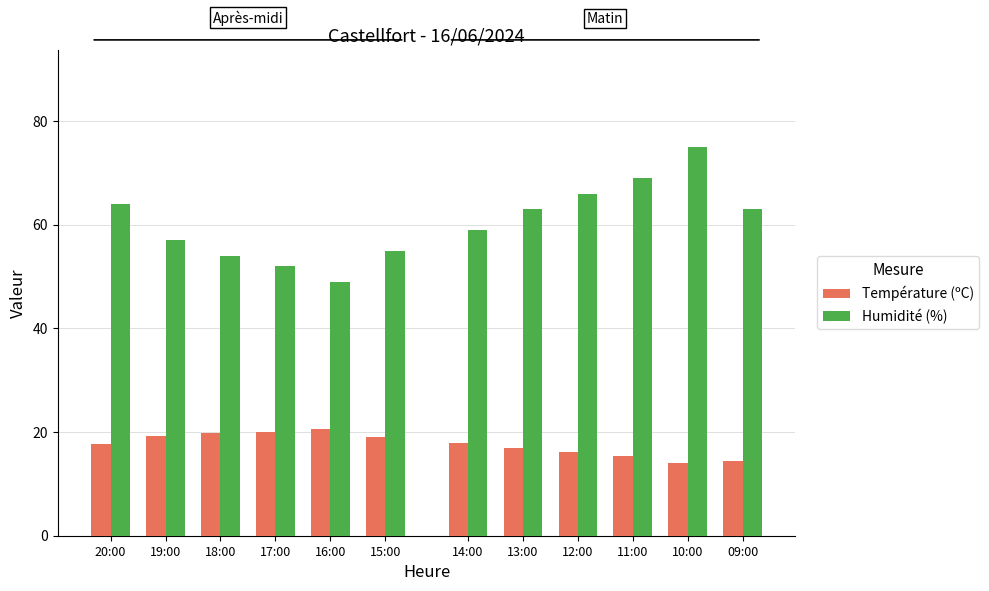

Rank the series by their average value, from highest to lowest.

Humidité (%), Température (ºC)